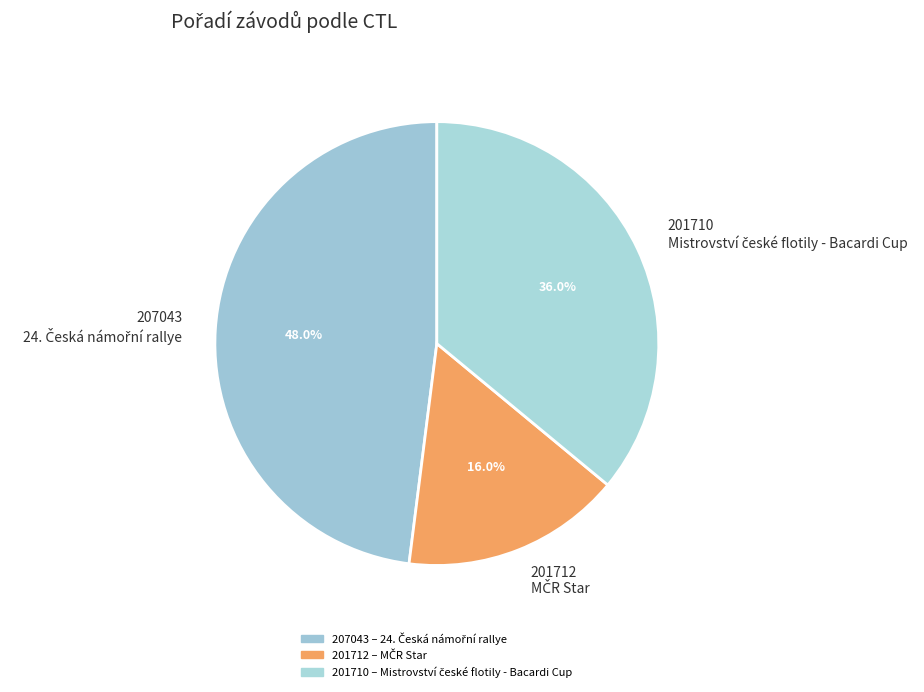

To the nearest percent, what percentage of the pie is 201710?

36%